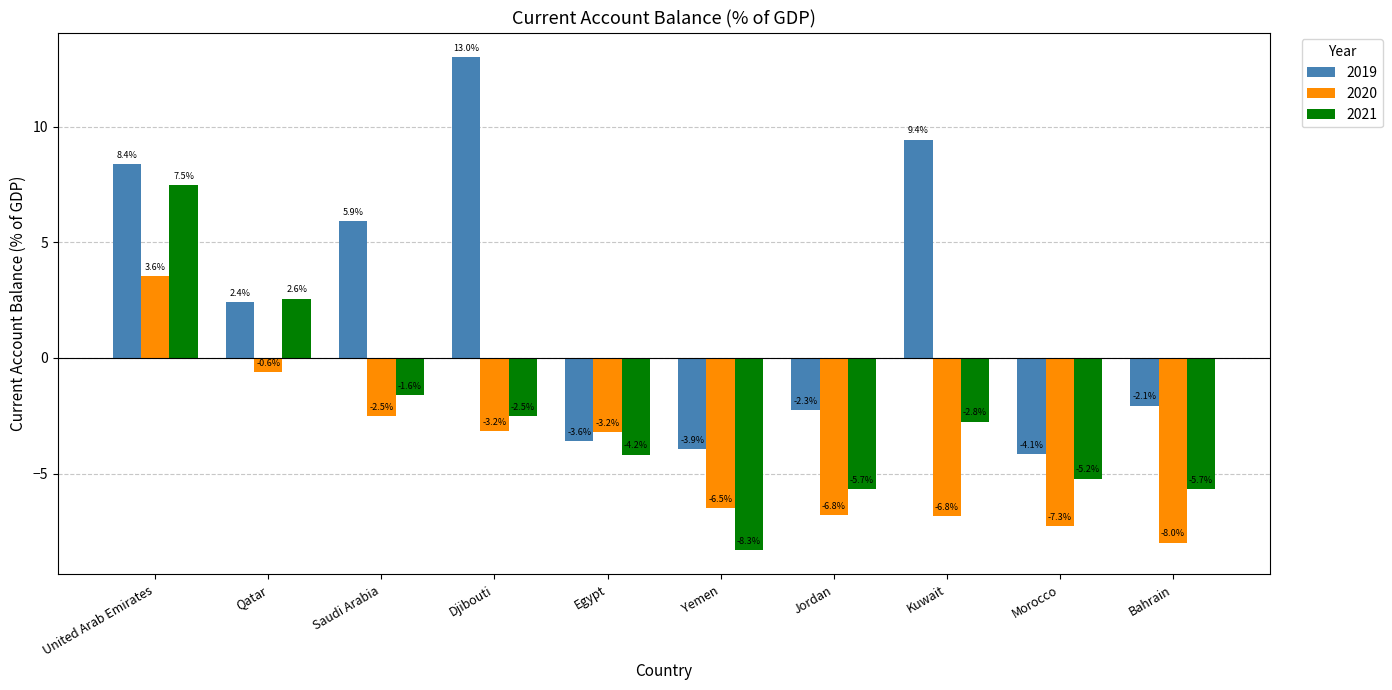

What are all the series names shown in the legend?

2019, 2020, 2021